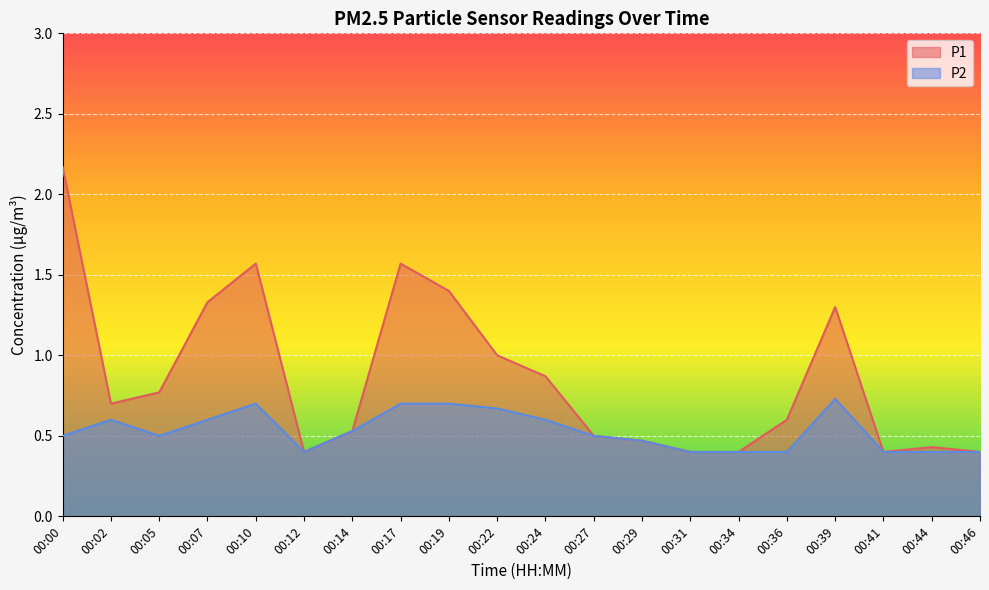

What is the sum of the P2 values at 00:00 and 00:05?

1.0